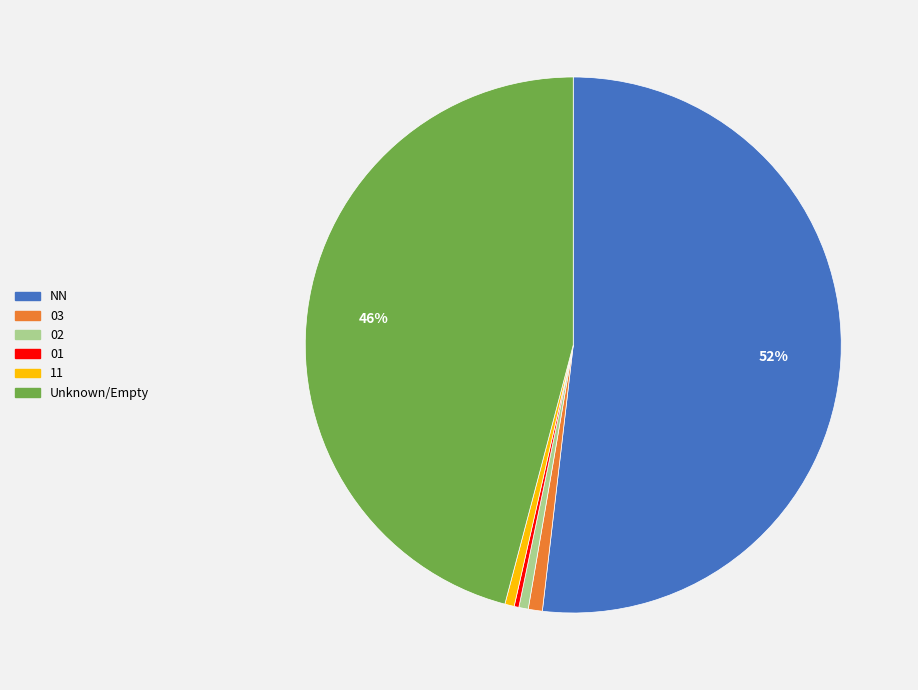

To the nearest percent, what is the average slice percentage?

17%